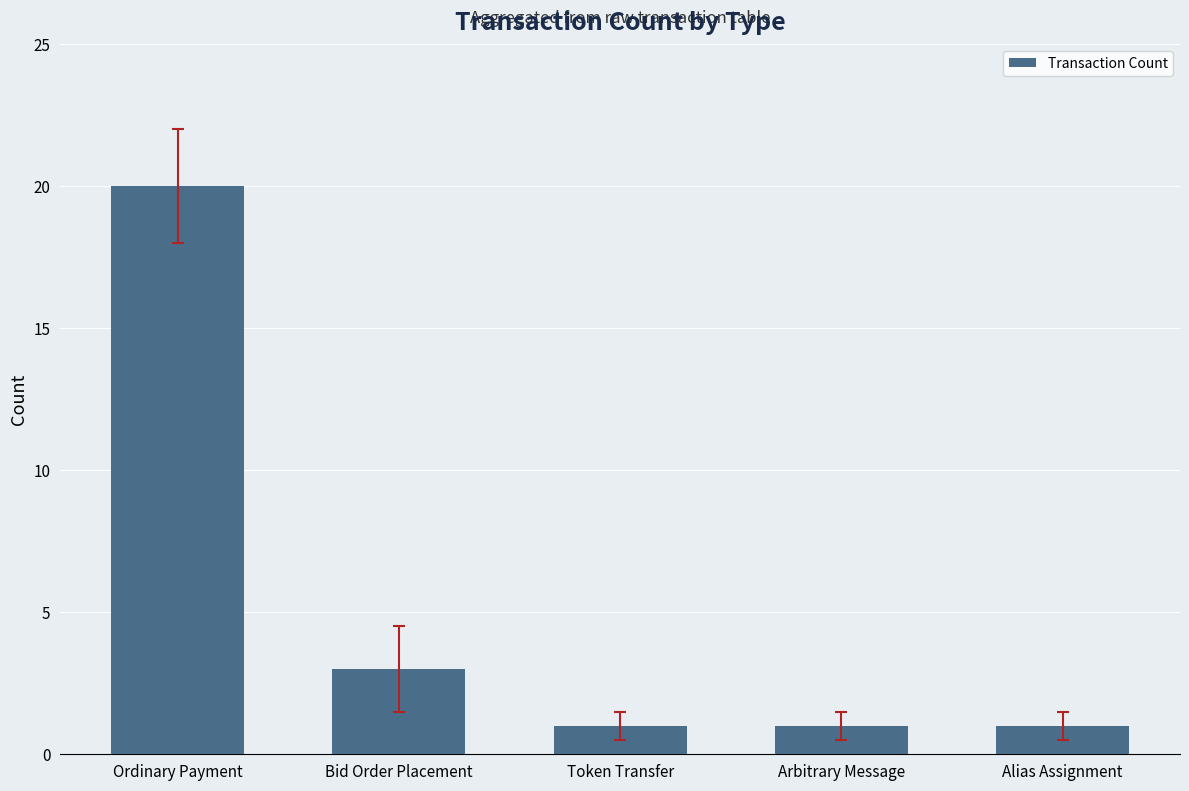

At which category does the chart reach its peak across all series?

Ordinary Payment